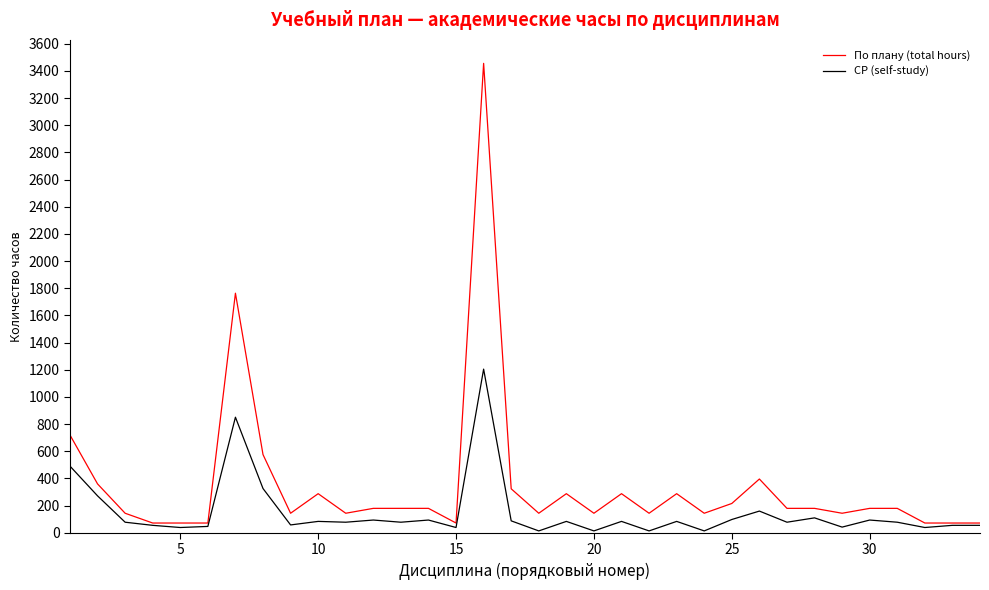

What are all the series names shown in the legend?

По плану (total hours), СР (self-study)